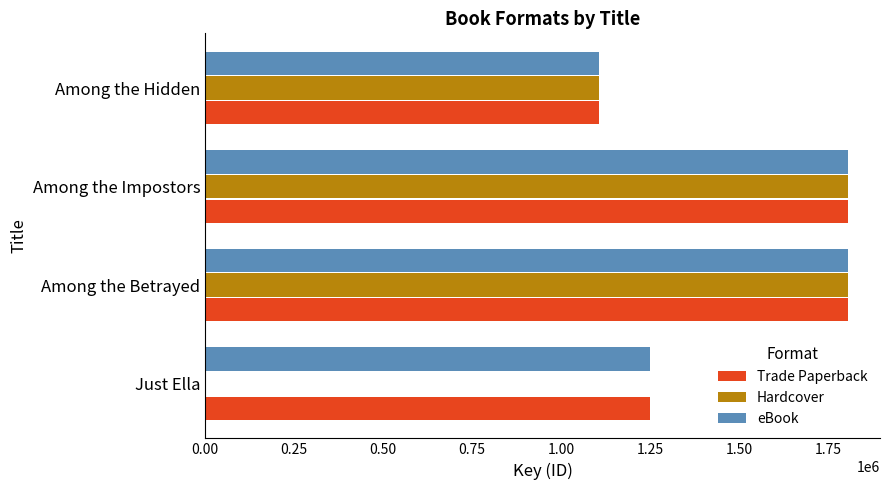

What is the highest value of the Trade Paperback series?

1804958